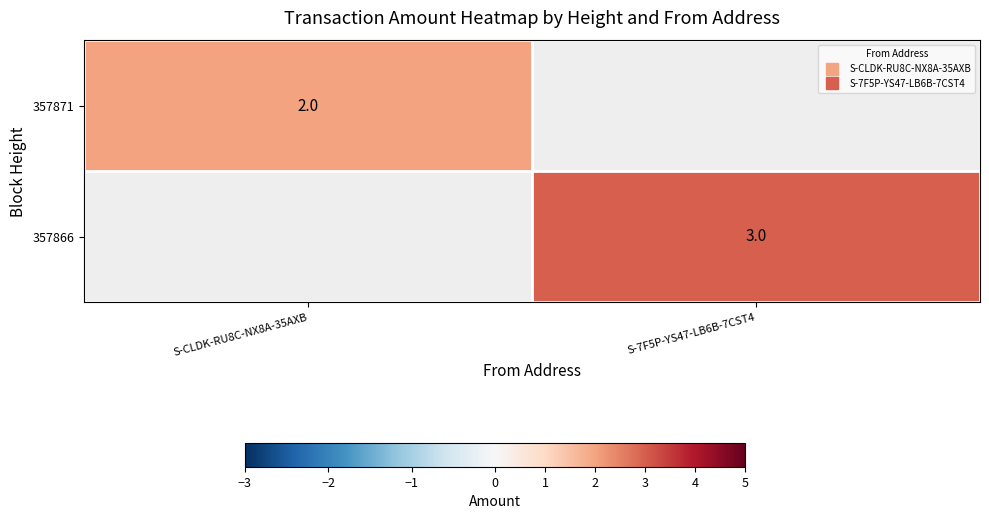

At which category does the chart reach its minimum across all series?

S-7F5P-YS47-LB6B-7CST4